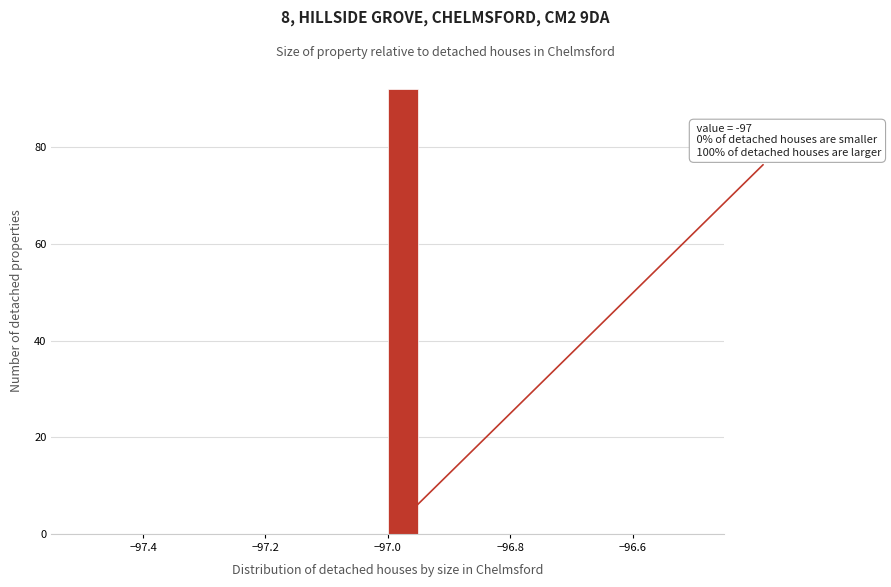

Read against the x-axis, roughly where is the centre of the tallest bar?

-96.98